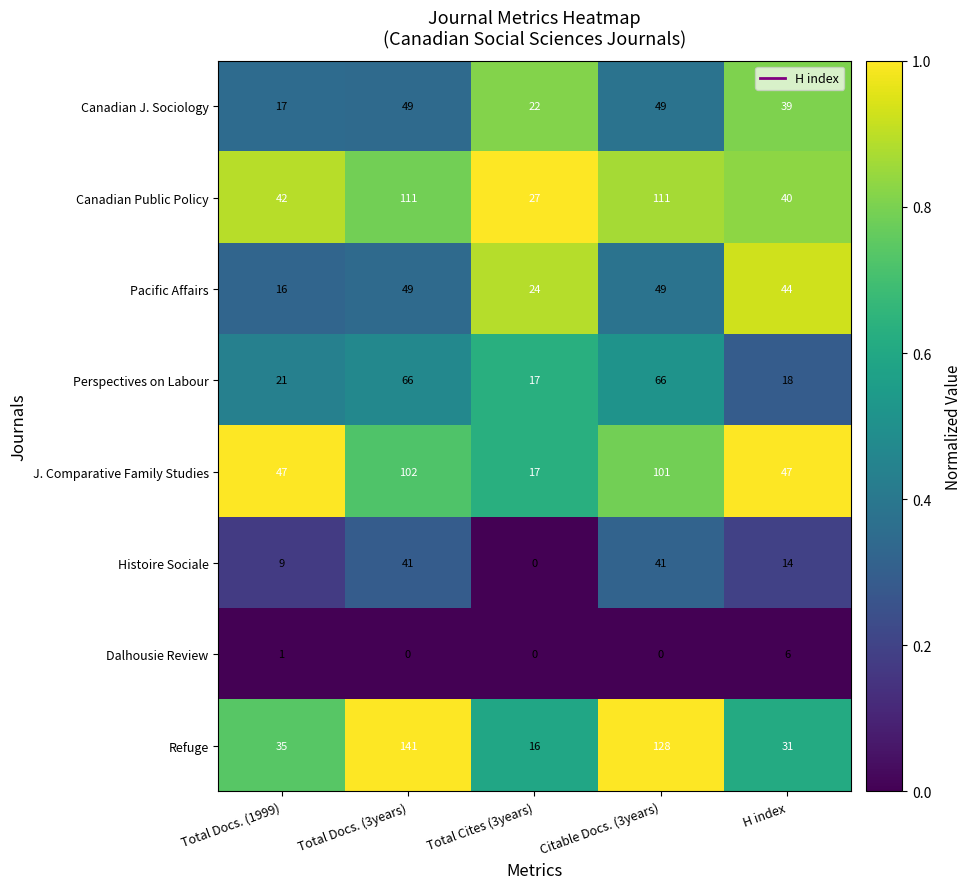

Is it true that J. Comparative Family Studies equals 23 at Citable Docs. (3years)?

False